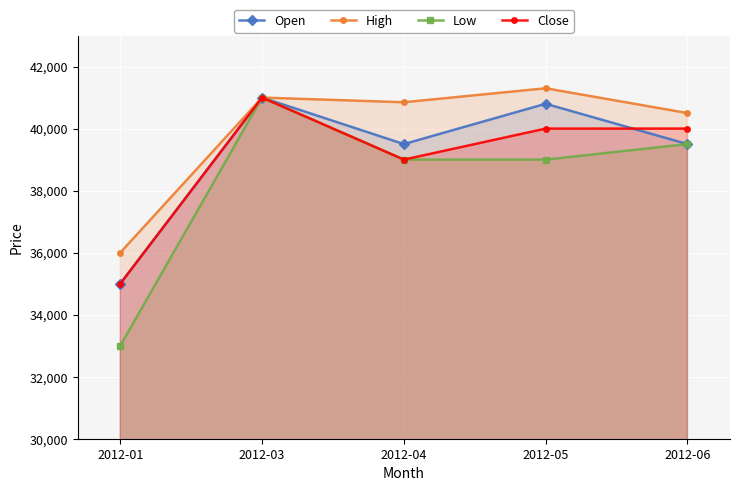

How many lines are shown in the chart?

4